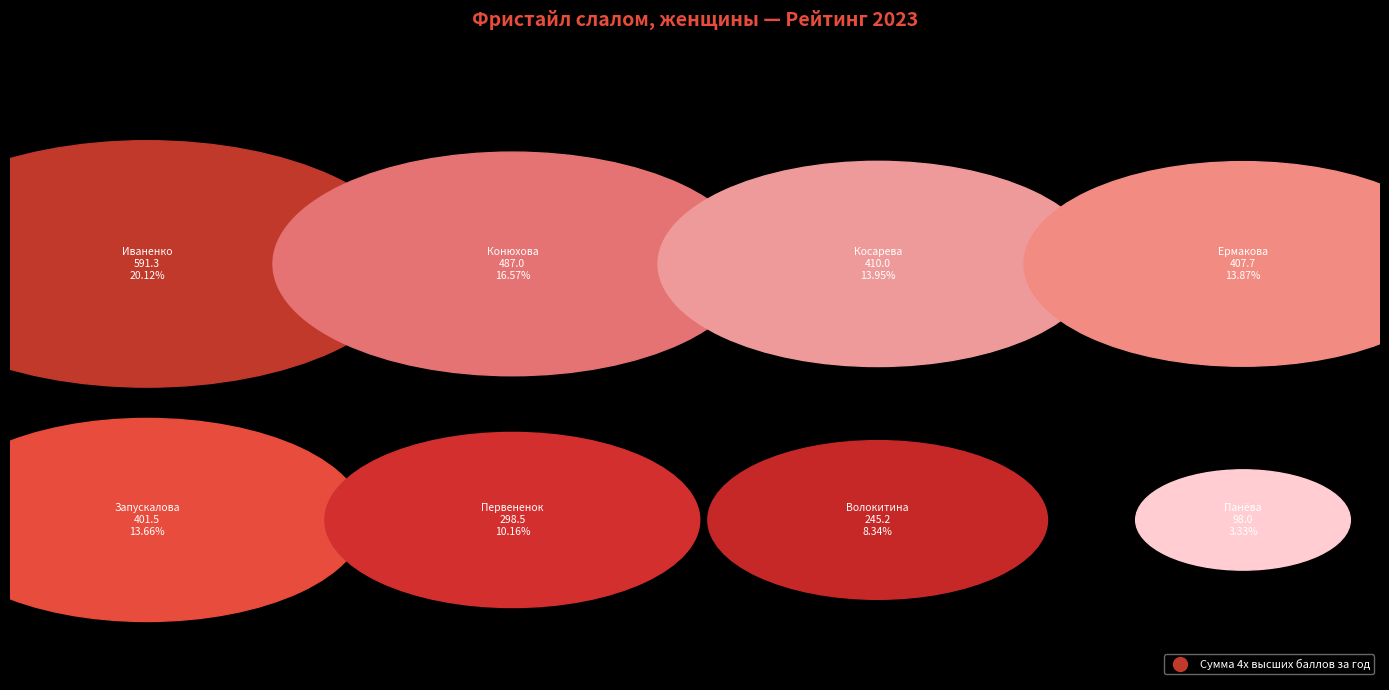

To the nearest percent, what percentage of the pie is Панёва Иляна?

3%